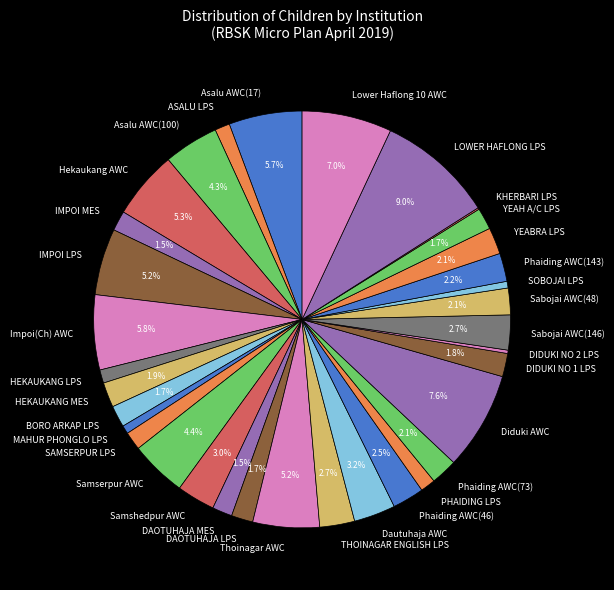

What is the largest slice in the pie chart?

LOWER HAFLONG LPS